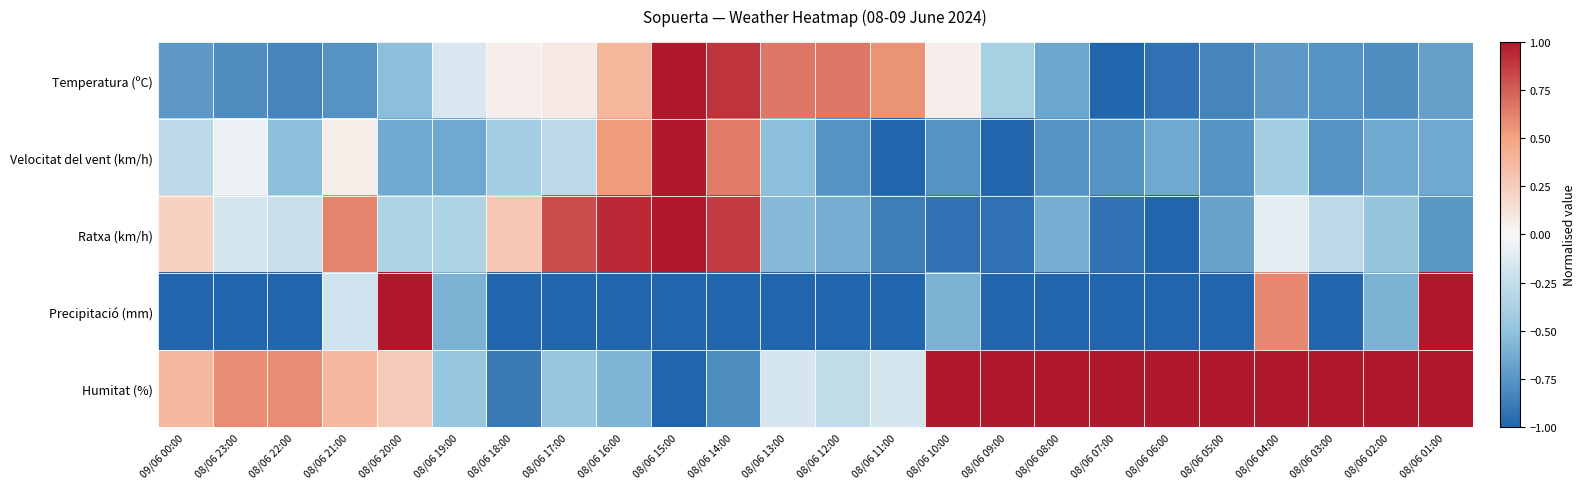

What is the total value across all series at 08/06 19:00?

-2.2